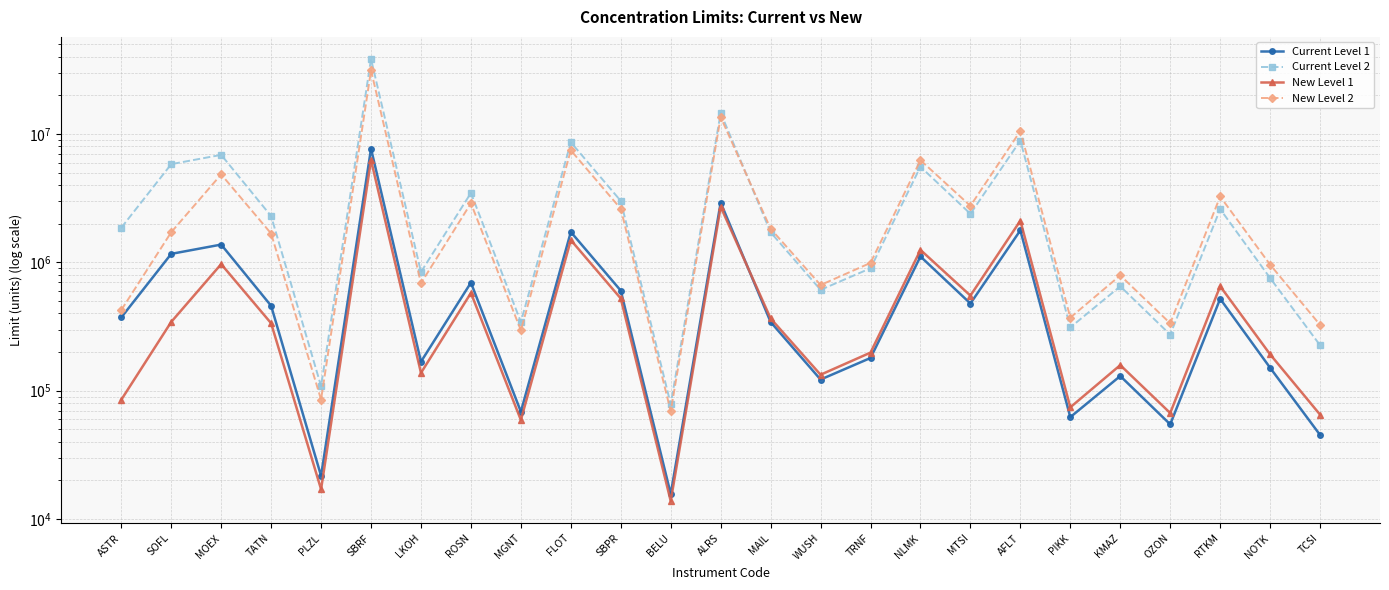

Which label corresponds to the largest value in the chart?

SBRF